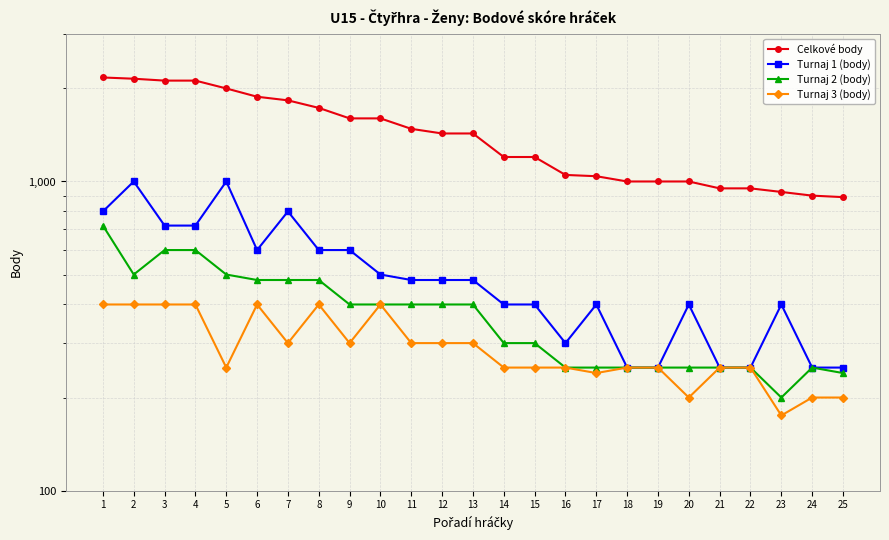

Reading left to right, transcribe all the data shown in this chart.

Celkové body: 2170	2150	2120	2120	2000	1880	1830	1730	1600	1600	1480	1430	1430	1200	1200	1050	1040	1000	1000	1000	950	950	925	900	890
Turnaj 1 (body): 800	1000	720	720	1000	600	800	600	600	500	480	480	480	400	400	300	400	250	250	400	250	250	400	250	250
Turnaj 2 (body): 720	500	600	600	500	480	480	480	400	400	400	400	400	300	300	250	250	250	250	250	250	250	200	250	240
Turnaj 3 (body): 400	400	400	400	250	400	300	400	300	400	300	300	300	250	250	250	240	250	250	200	250	250	175	200	200